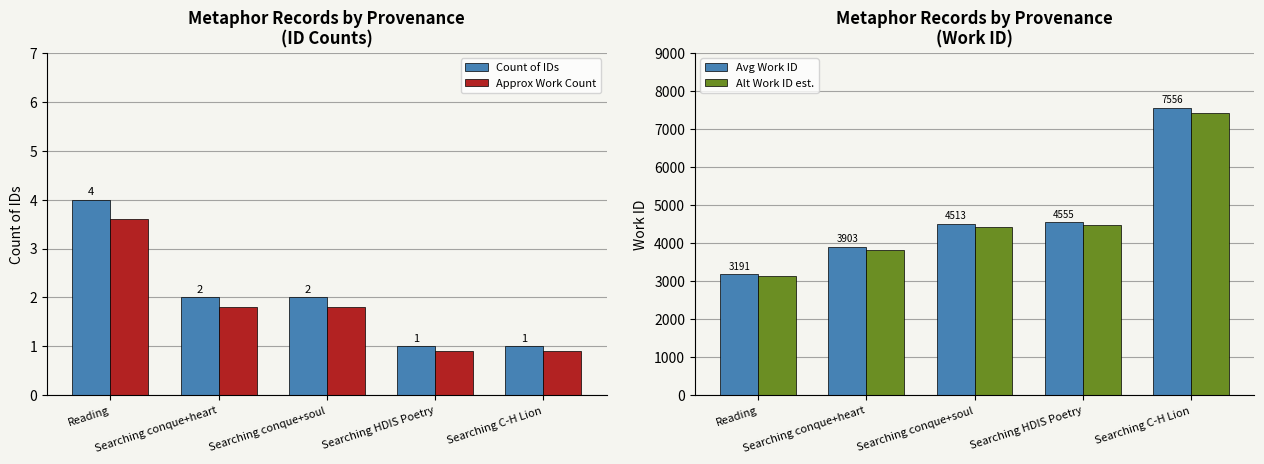

Rank the categories by Approx Work Count value from highest to lowest.

Reading, Searching conque+heart, Searching conque+soul, Searching HDIS Poetry, Searching C-H Lion